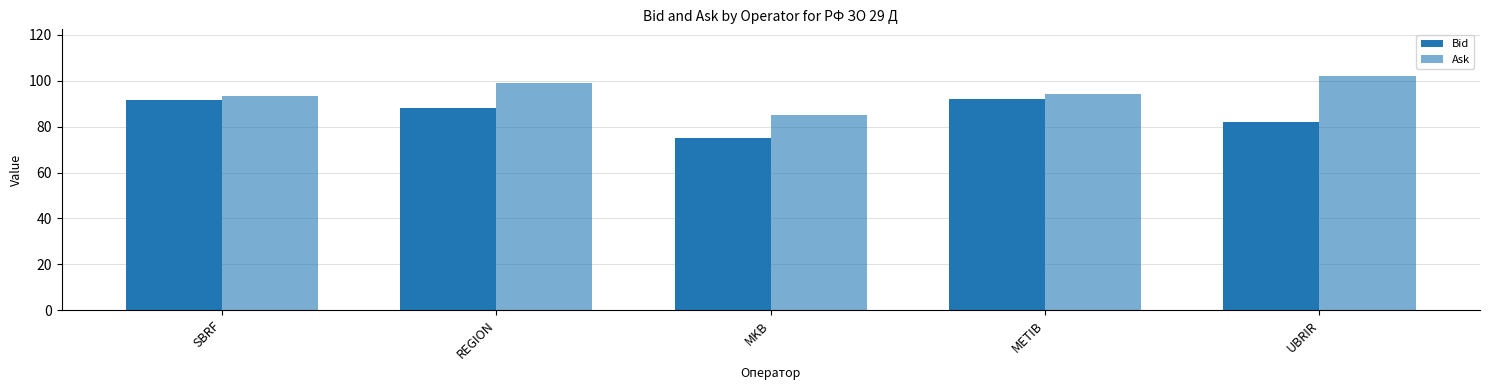

What is the maximum value for Bid?

92.0